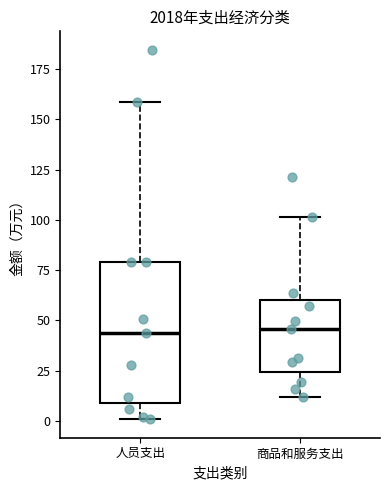

Reading left to right, transcribe this box plot: for each box, give where its median line is, the range the box spans, and where its two whiskers end, as read against the y-axis. The values are not printed on the chart, so give them approximately, as read against the axis.

人员支出: median 45, box 10 to 80, whiskers 0 to 160
商品和服务支出: median 45, box 25 to 60, whiskers 10 to 100